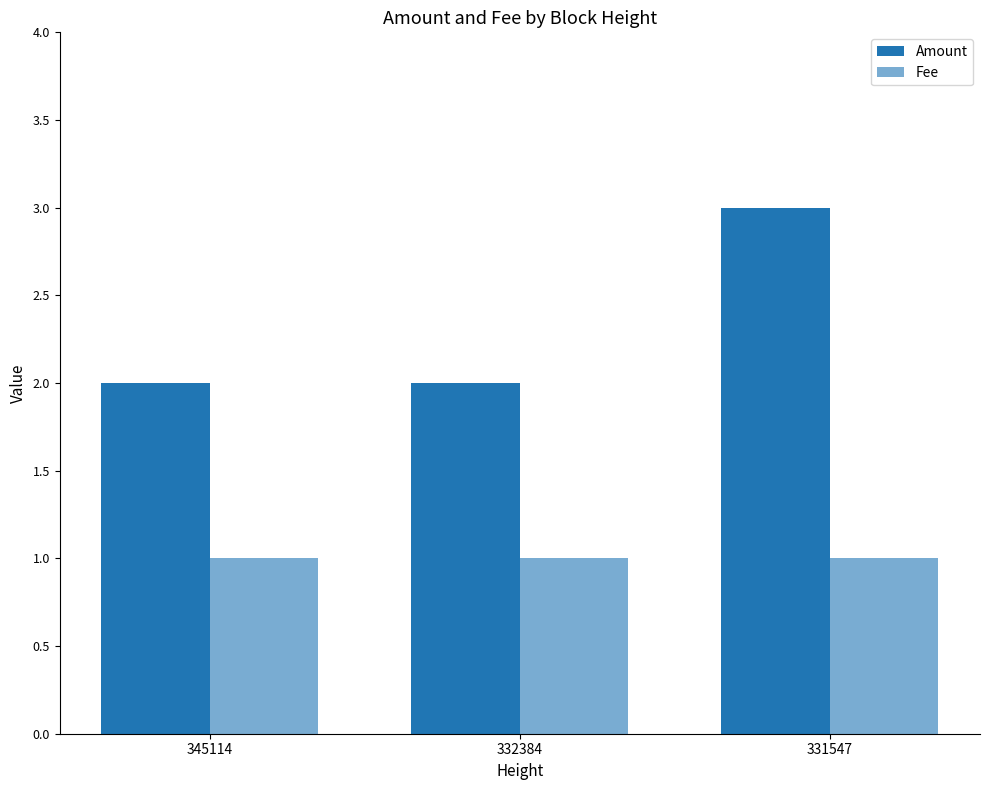

Count the number of data series in this chart.

2